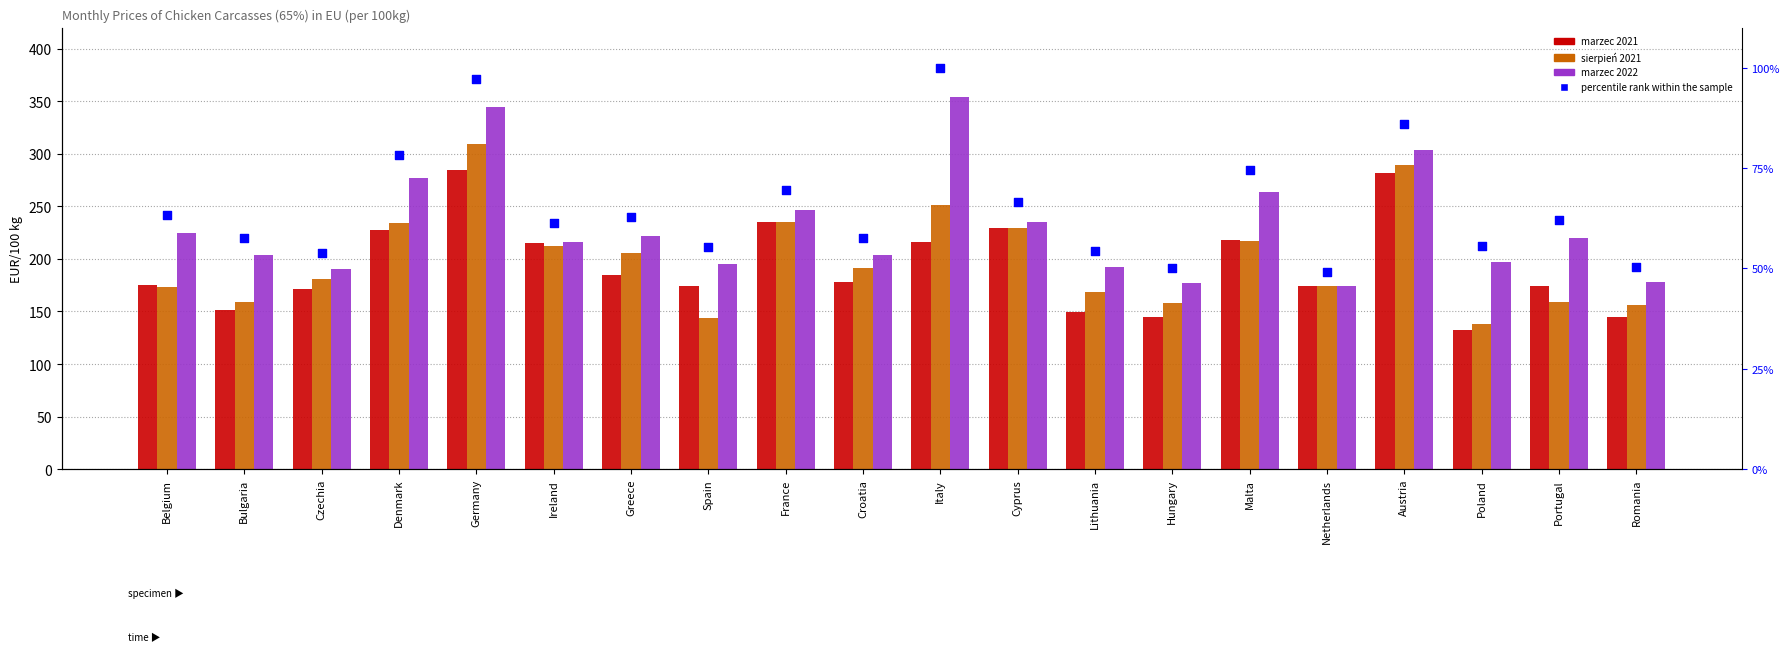

Which series reaches the minimum Y coordinate?

percentile rank within the sample